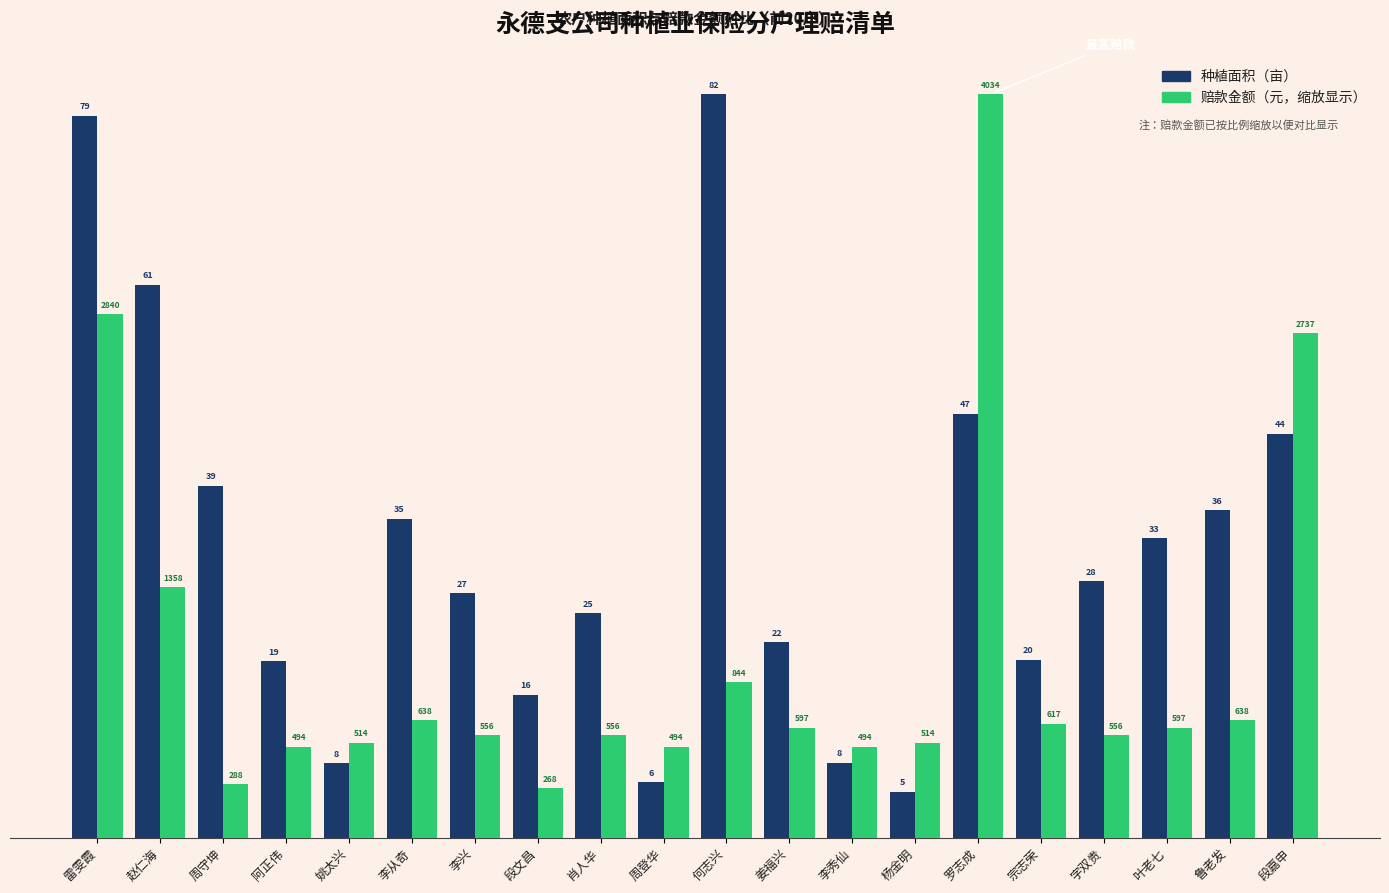

What is the total value across all series at 李秀仙?

18.2